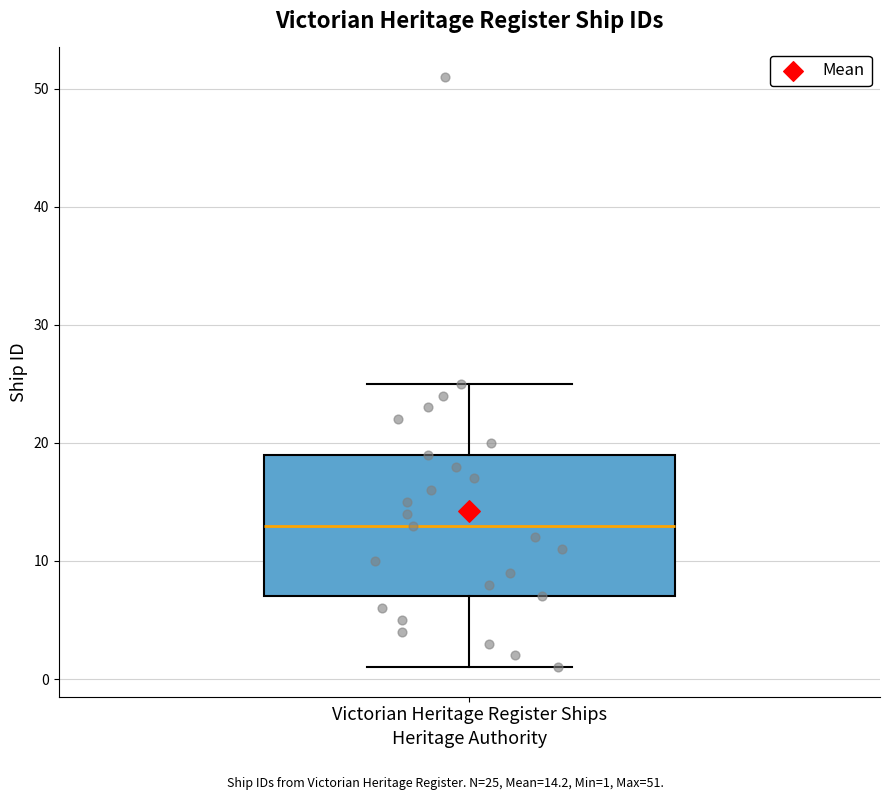

Transcribe this box plot: give where the median line is, the range the box spans, and where the two whiskers end, as read against the y-axis. The values are not printed on the chart, so give them approximately, as read against the axis.

median 13, box 7 to 19, whiskers 1 to 25